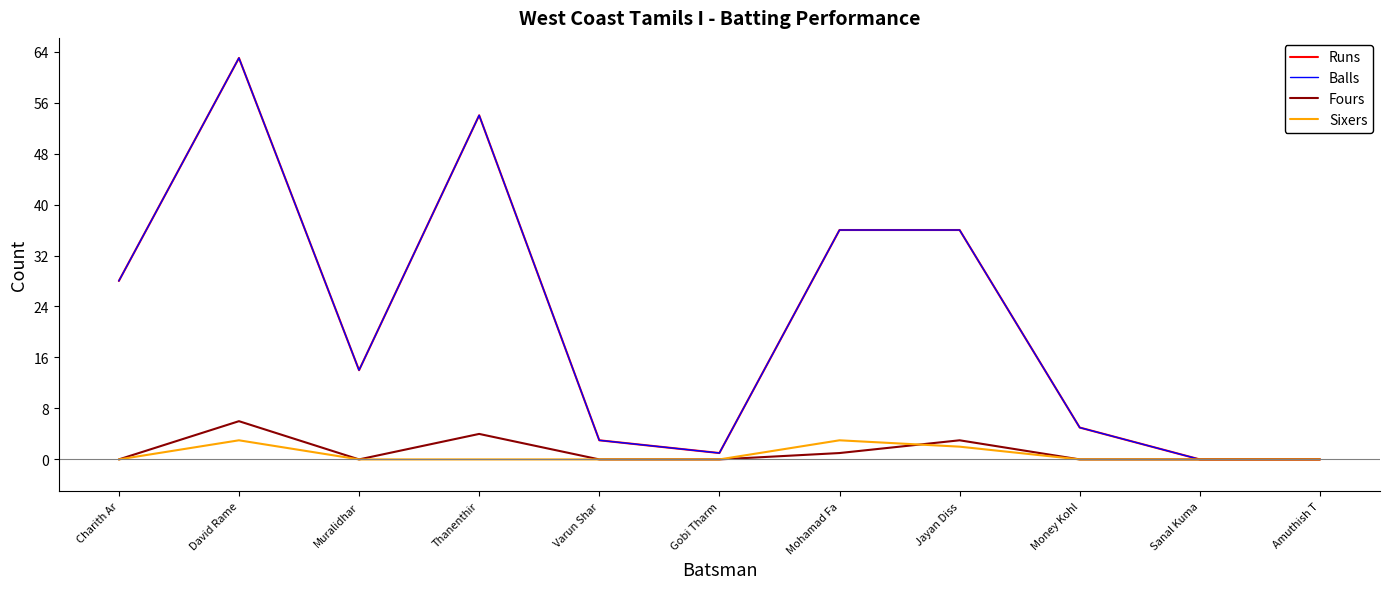

What is the total value across all series at Gobi Tharm?

2